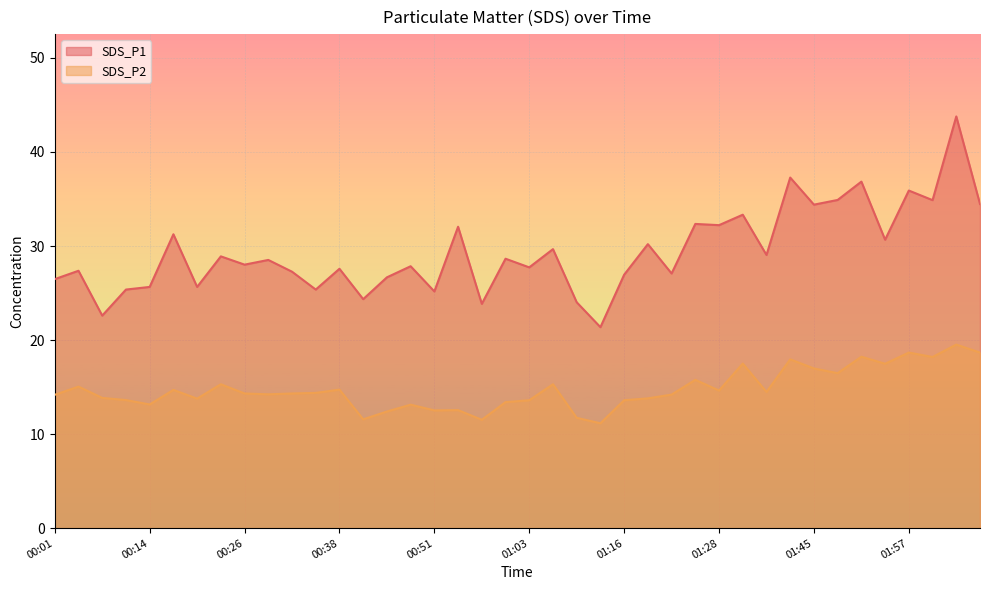

The SDS_P2 series shows 12.4 at 00:45. True or false?

True